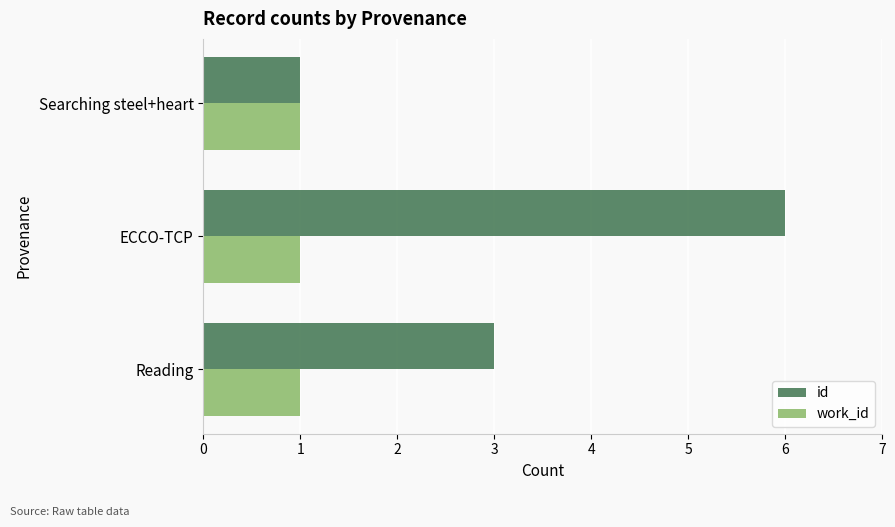

At how many categories does at least one series exceed 5?

1